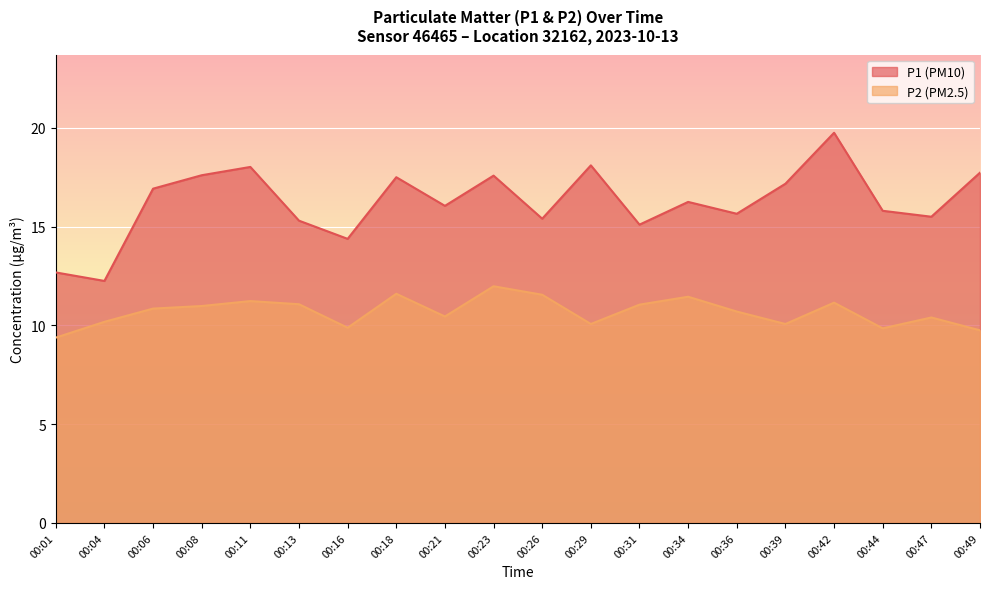

What is the value of the P1 point at the 19th from the left?

15.5